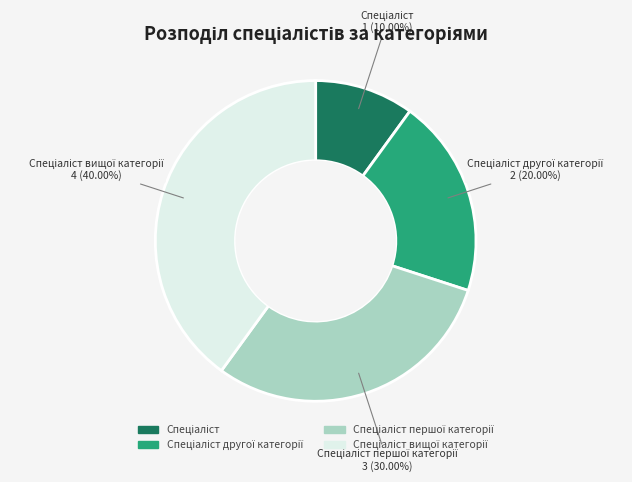

Is there any slice that represents more than half of the pie?

No